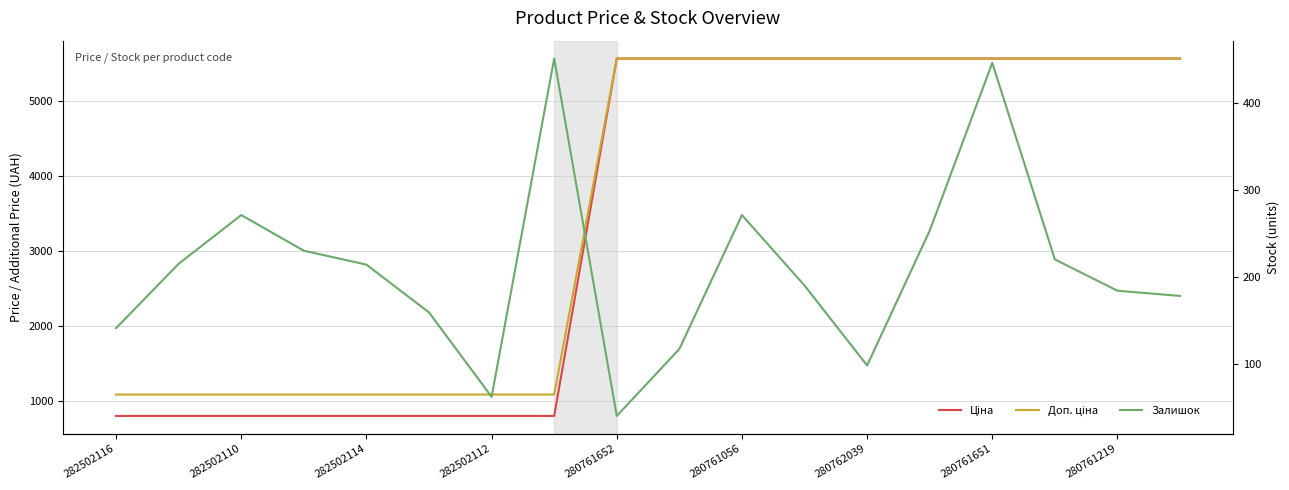

True or false: Доп. ціна has a value of 5560.3 at 17.

True